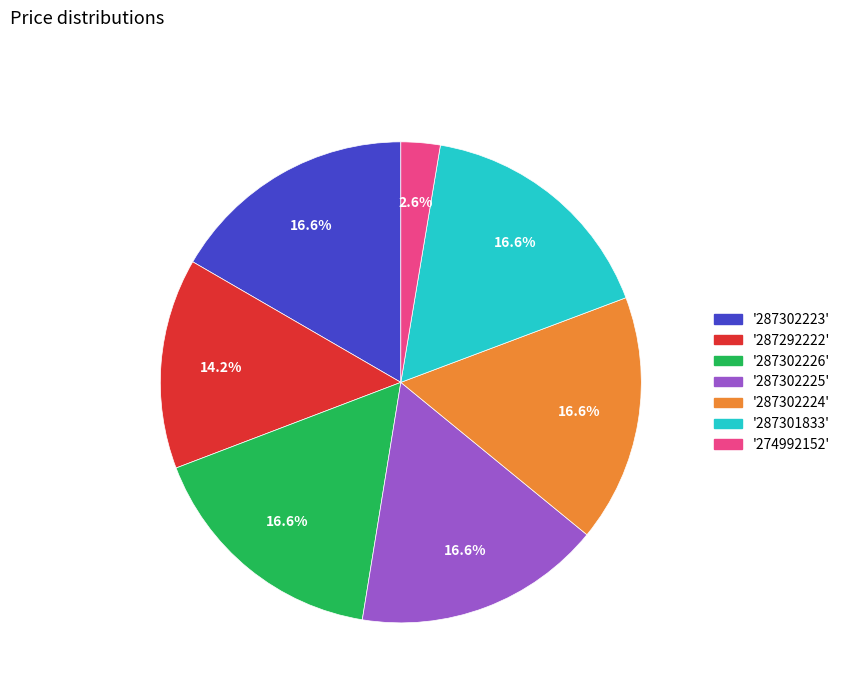

Is there a majority slice in this chart?

No